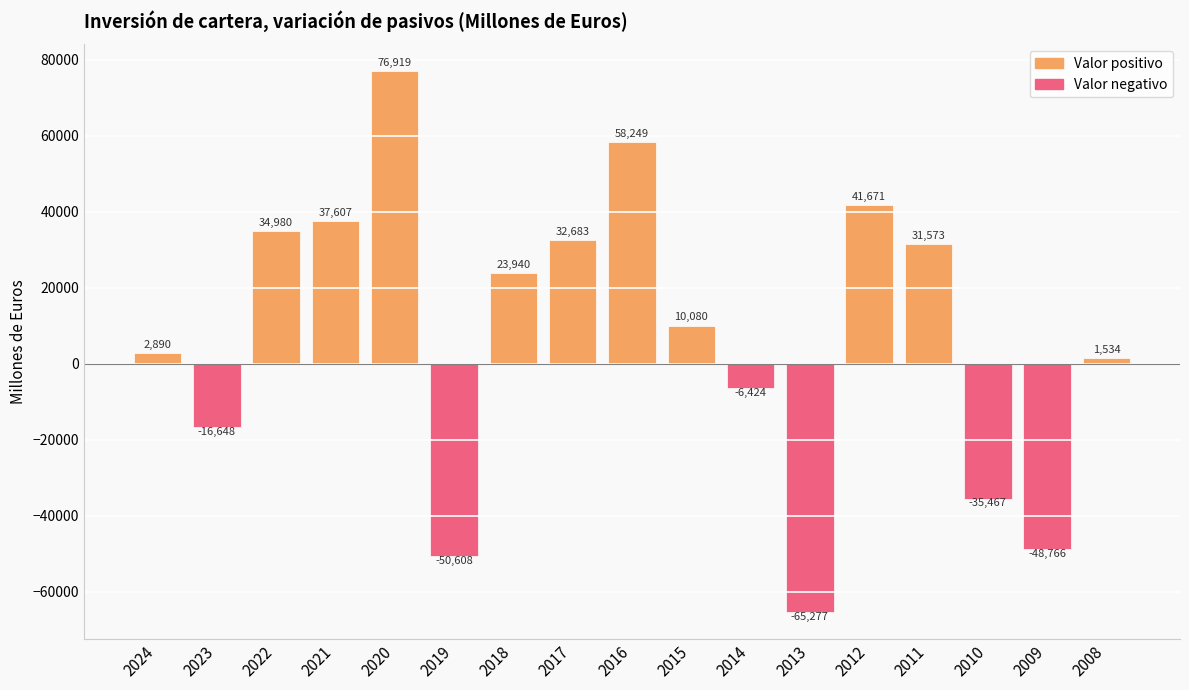

Does the chart contain any negative values?

Yes